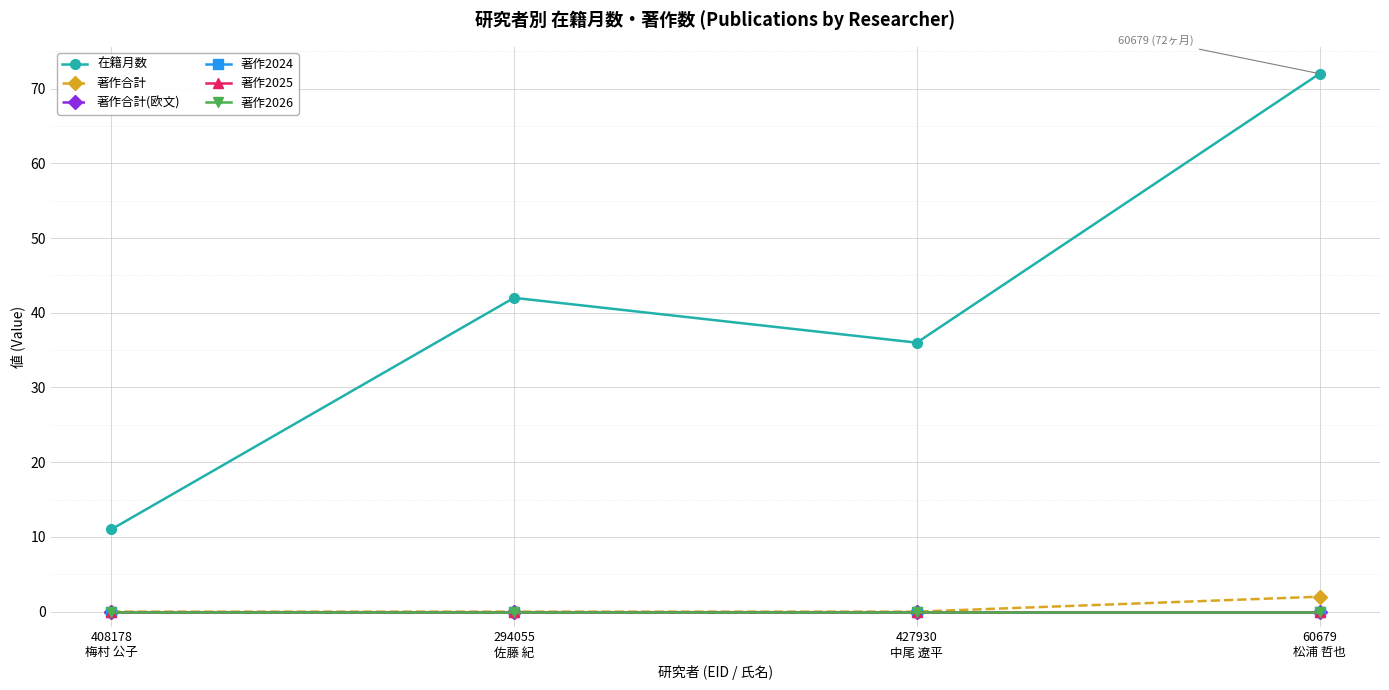

List the series in order of their peak value, highest first.

在籍月数, 著作合計, 著作合計(欧文), 著作2024, 著作2025, 著作2026